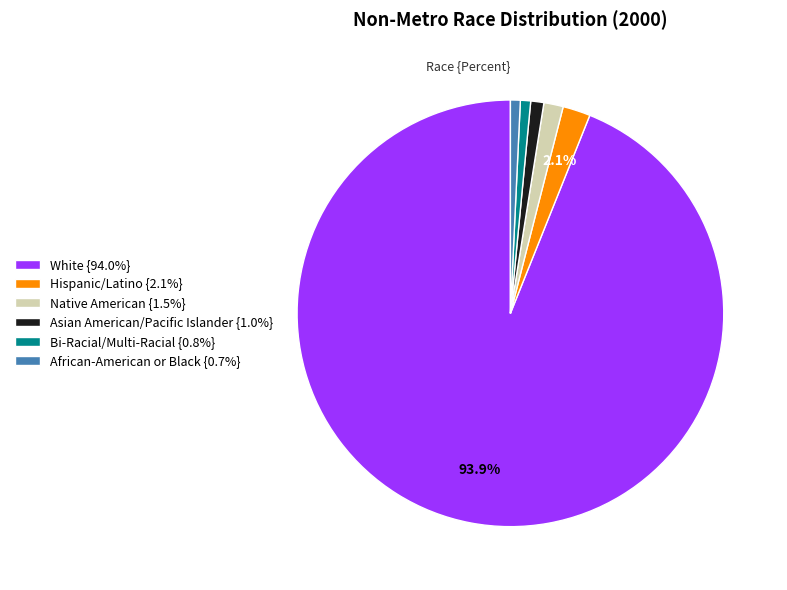

What percentage is NOT represented by White?

6.1%